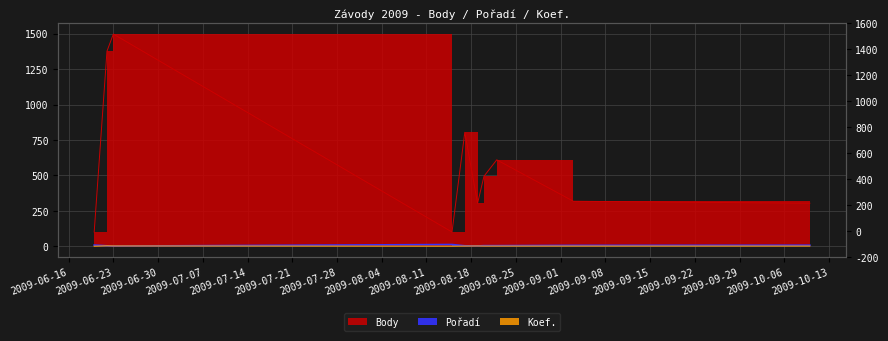

The Body series shows 101 at 2009-06-20. True or false?

True